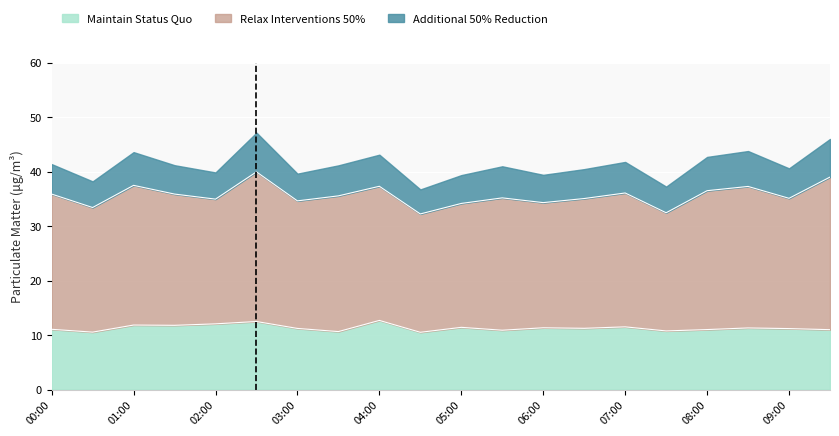

What is the label of the 5th point from the right?

07:30